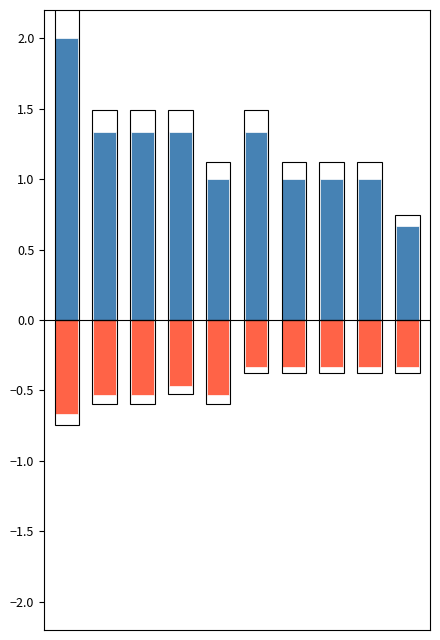

Is the value of col_10 at 9 greater than the value of col_8 at 4?

Yes